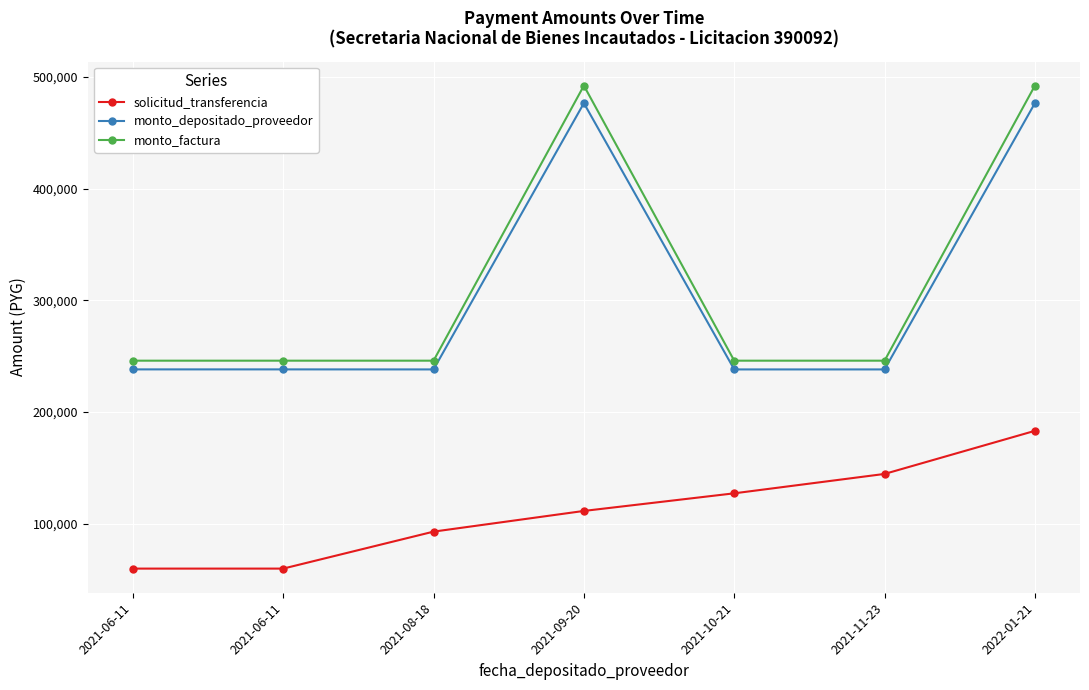

How many categories are shown in the chart?

7